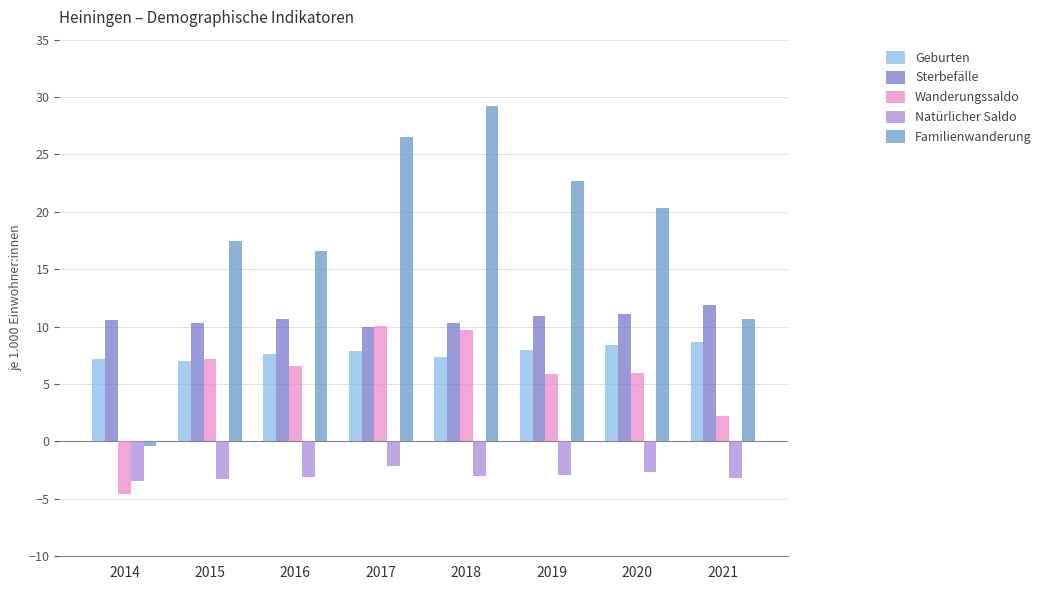

True or false: Sterbefälle has a value of 10.6 at 2014.

True